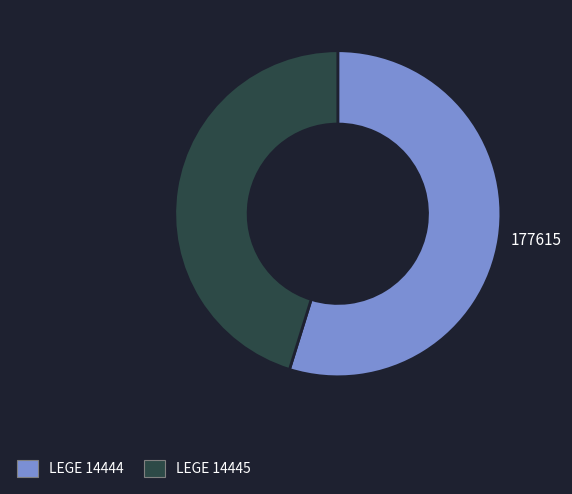

Is LEGE 14445 the majority of the pie?

No